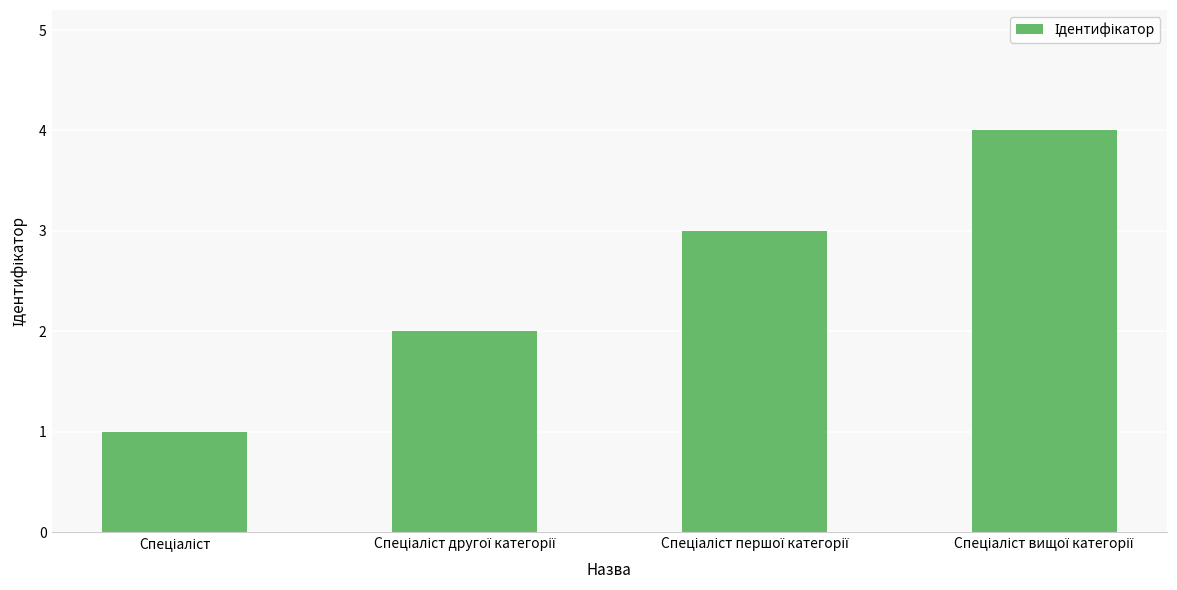

Reading left to right, list all the values displayed in this chart.

1	2	3	4